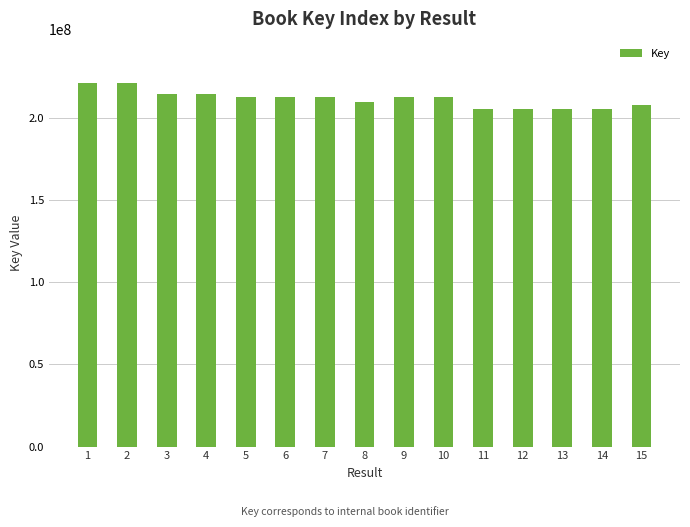

What is the ratio of the value at 14 to the value at 15?

1.0